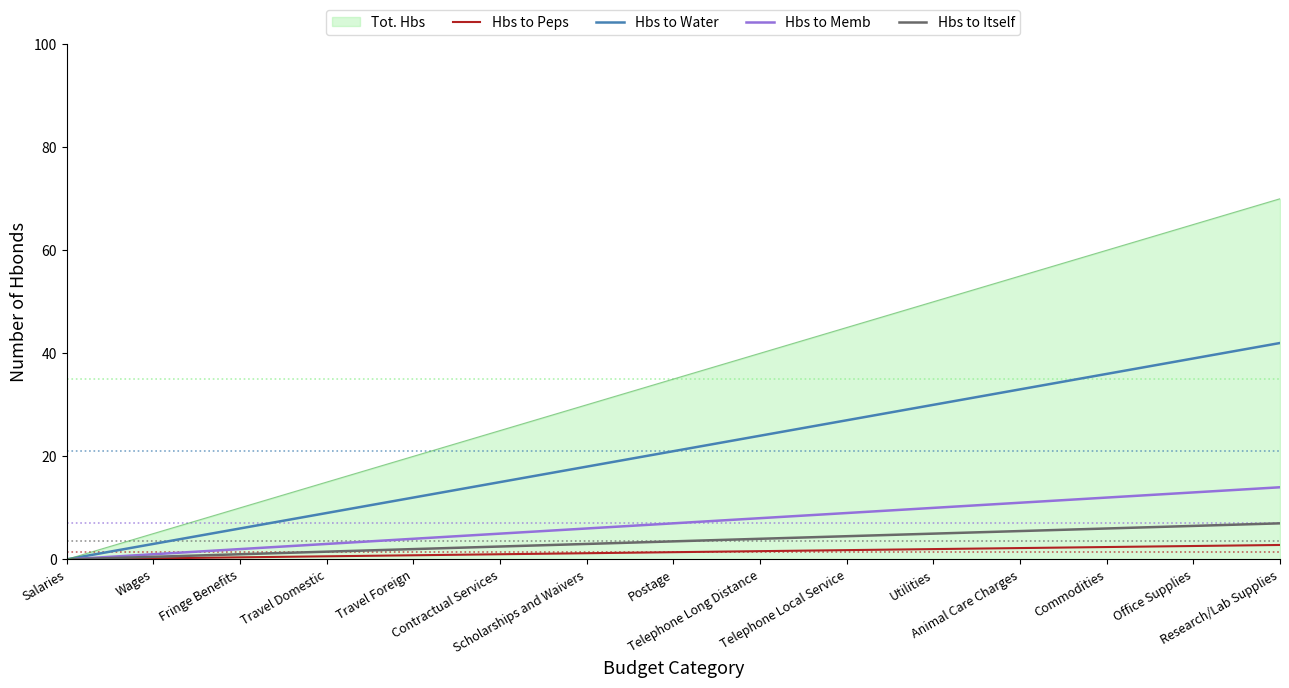

At which label does Hbs to Water reach its peak?

Research/Lab Supplies